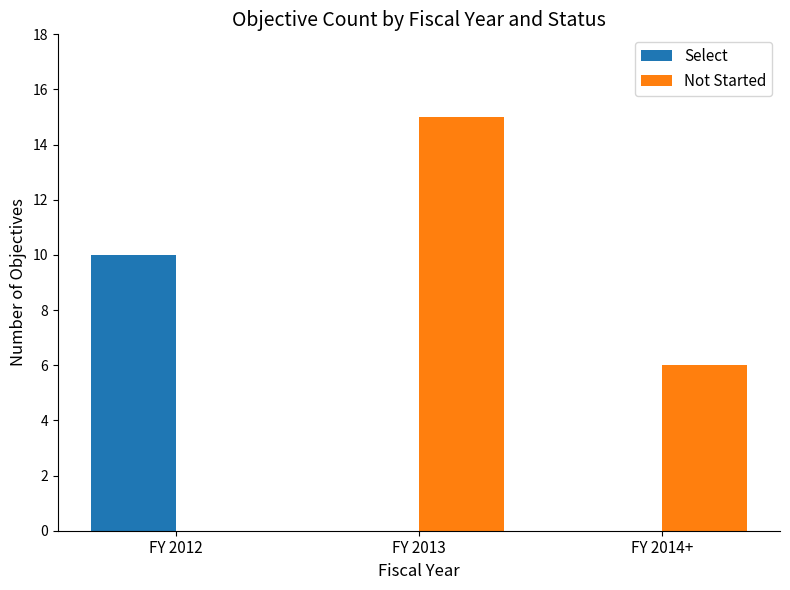

Which series has the largest total across all categories?

Not Started